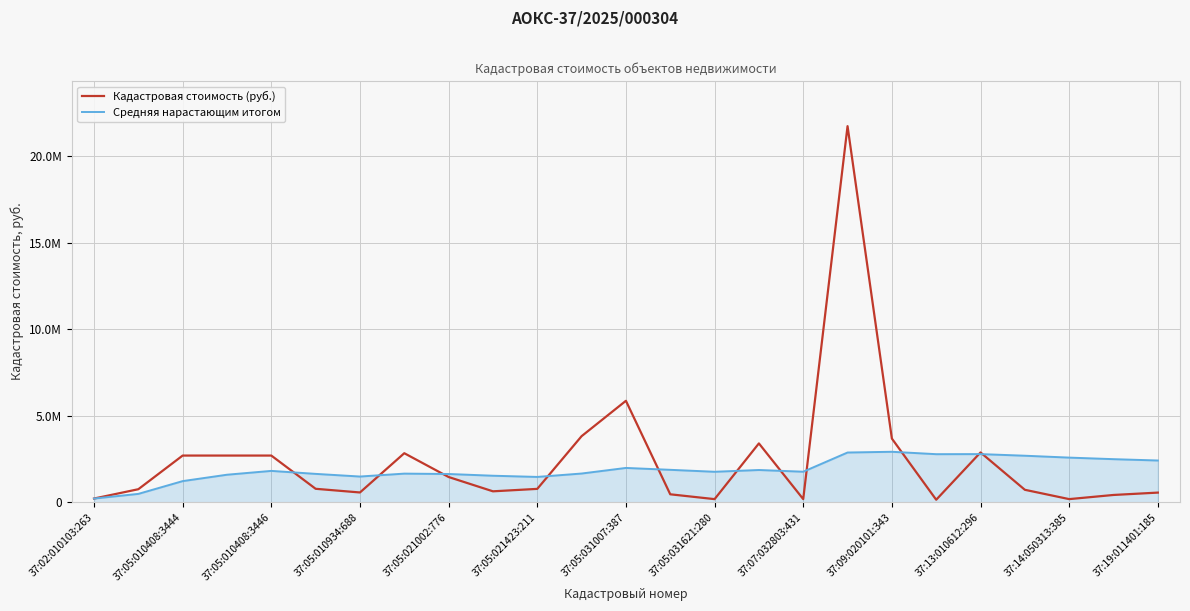

At which label does Кадастровая стоимость (руб.) first exceed 768877?

37:05:010408:3444